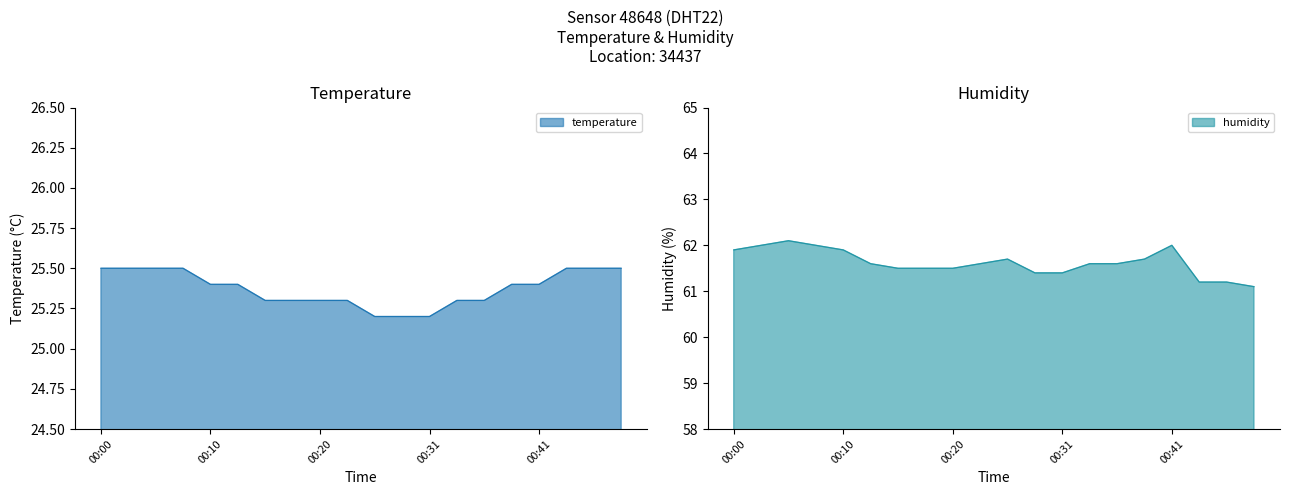

What is the sum of the humidity values at 00:39 and 00:46?

122.9